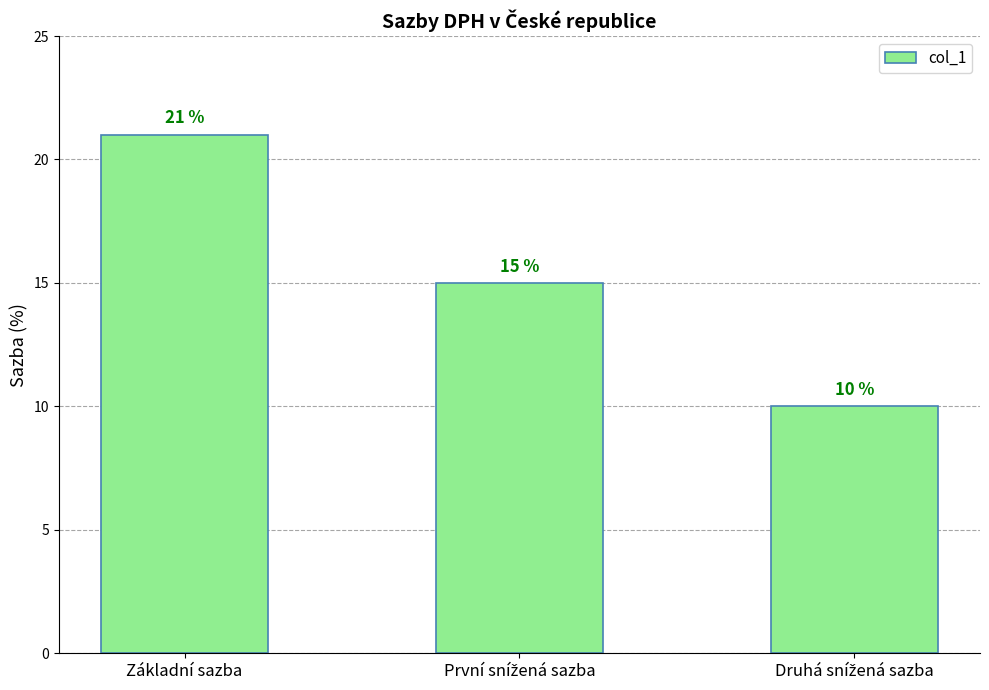

What is the sum of all values?

46